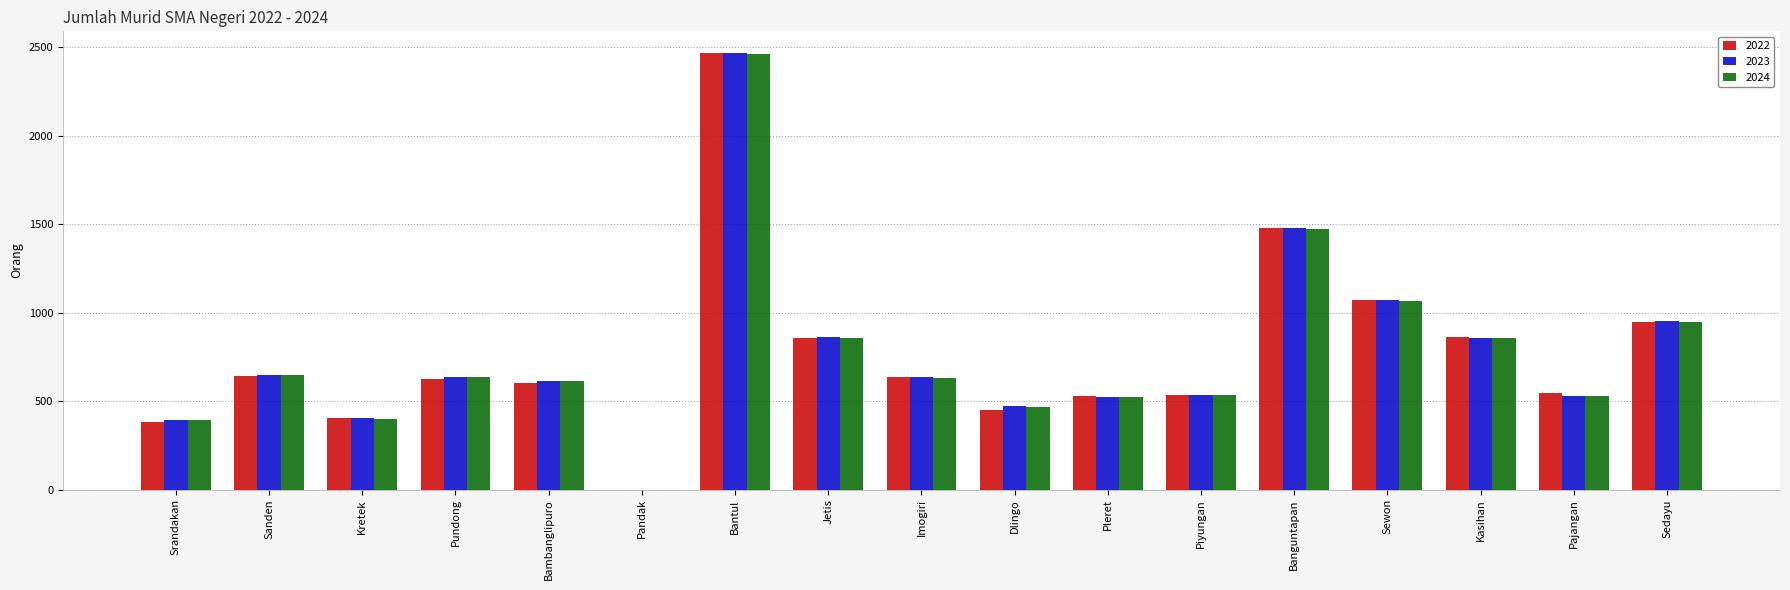

What is the average value of the 2022 series?

767